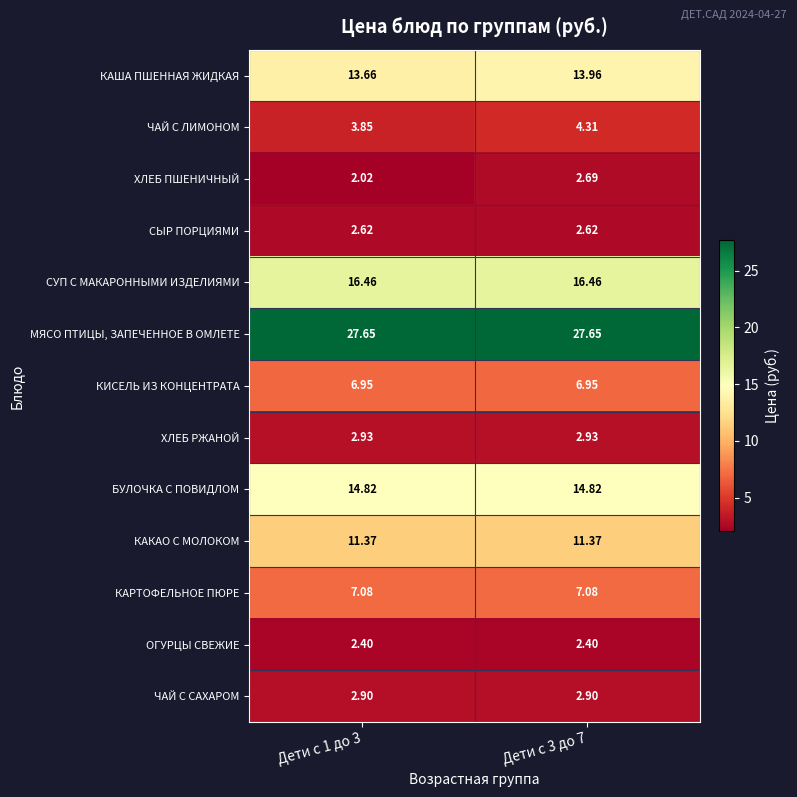

Count the number of data series in this chart.

13